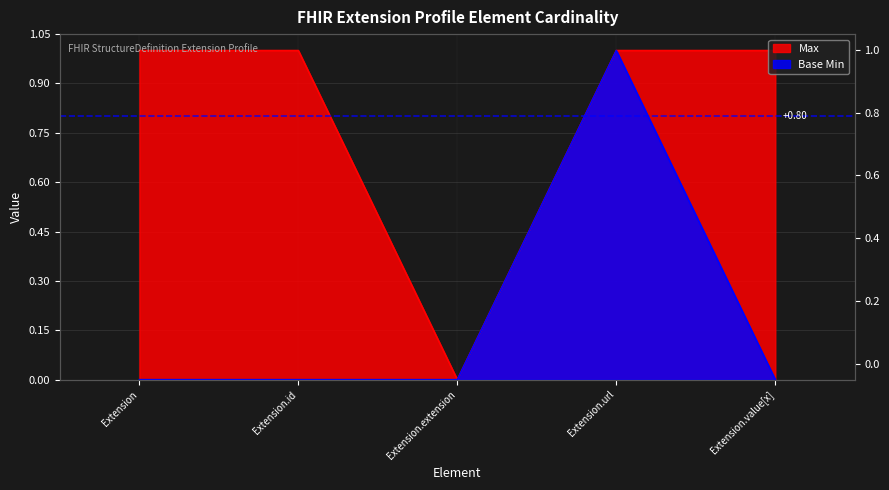

Which category has the lowest value across all series?

Extension.extension